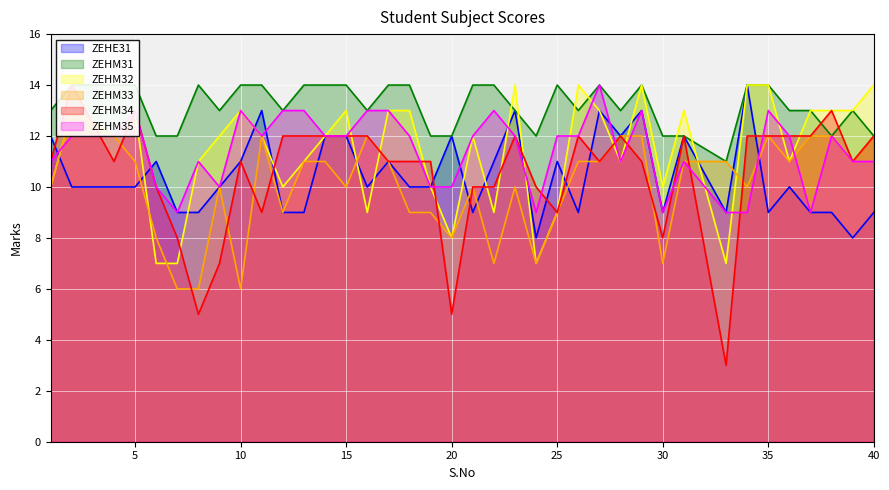

What is the sum of the ZEHM32 values at 31 and 33?

20